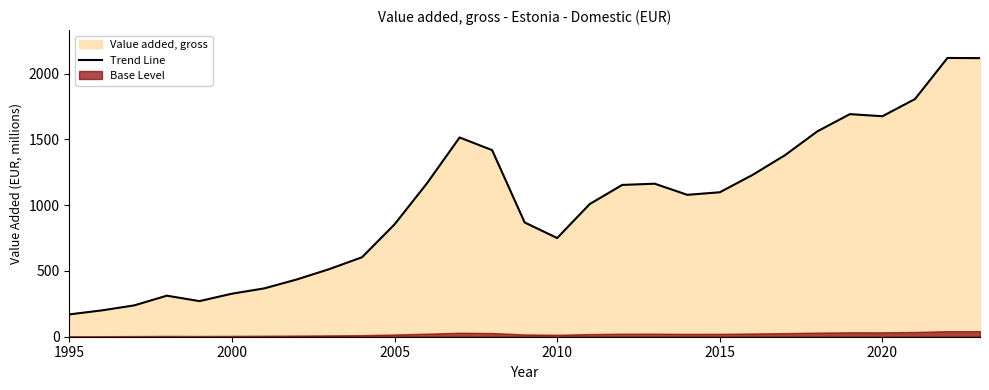

What is the average value?

1003.7